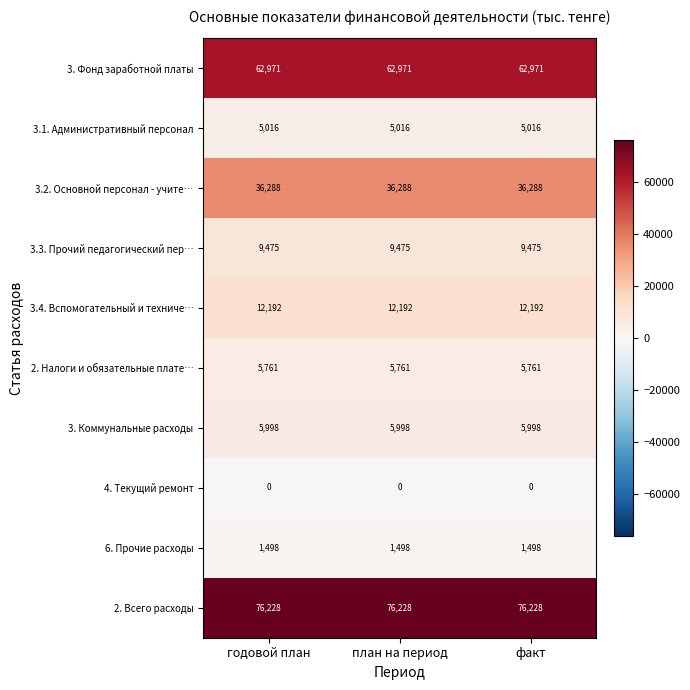

Is the value of 3.3. Прочий педагогический пер… at план на период greater than the value of 4. Текущий ремонт at план на период?

Yes